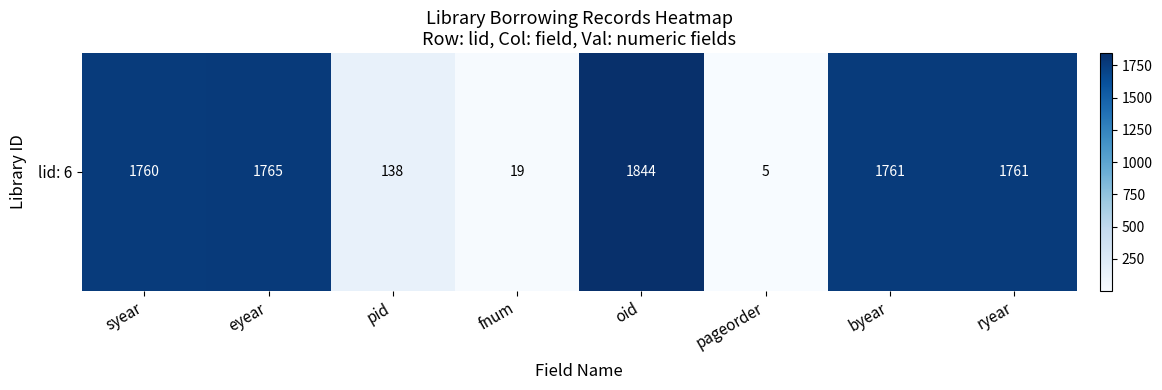

Reading left to right, extract all data points from this chart.

syear=1760	eyear=1765	pid=138	fnum=19	oid=1844	pageorder=5	byear=1761	ryear=1761